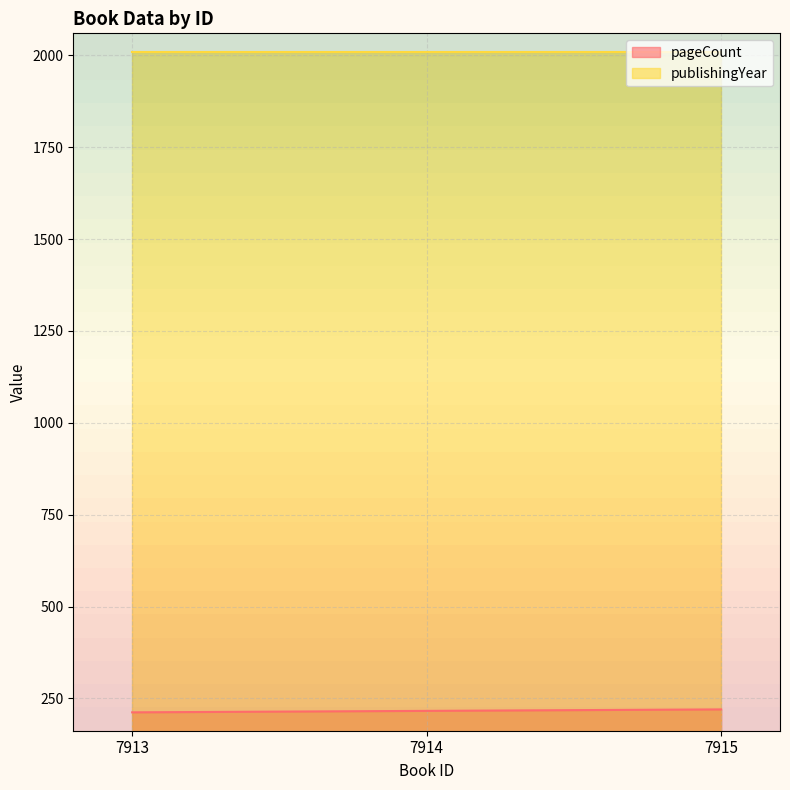

How many data points are less than 216?

1